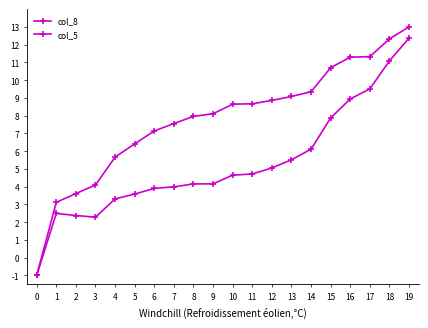

Is the value of col_5 at 13 greater than the value of col_8 at 3?

Yes